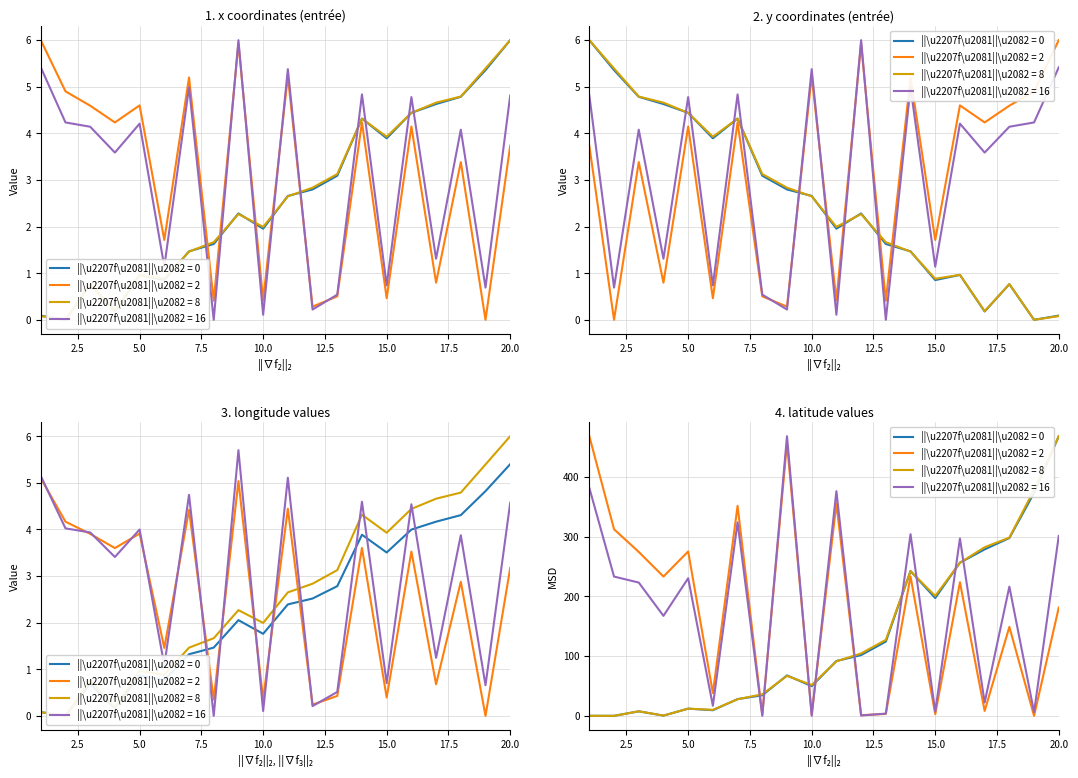

How many data points in ||\u2207f\u2081||\u2082 = 8 are less than 2?

9